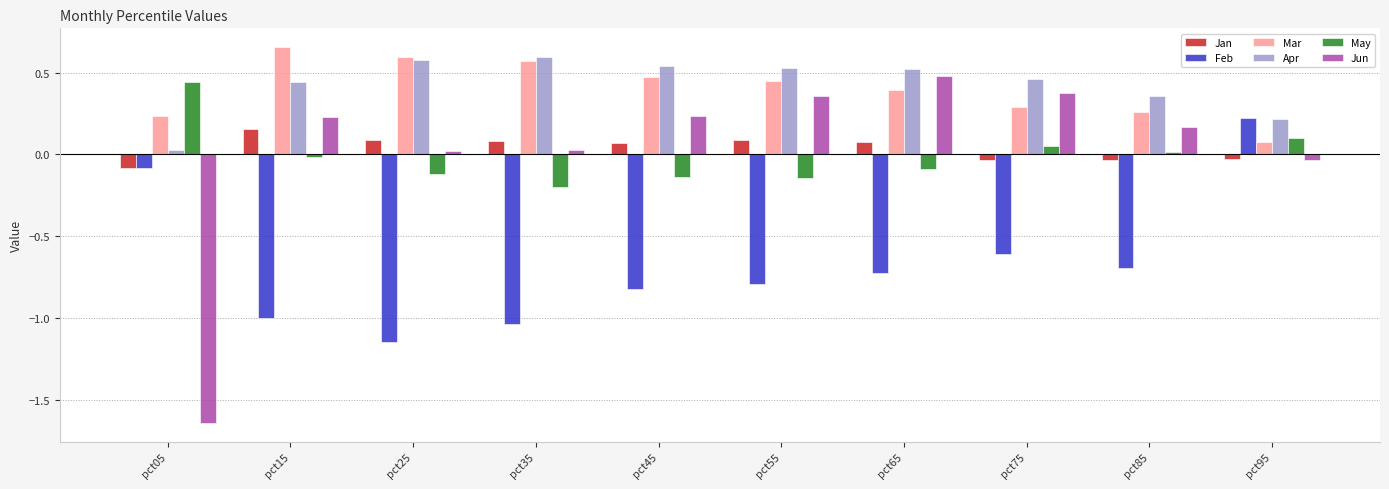

At how many categories does at least one series exceed -1?

10